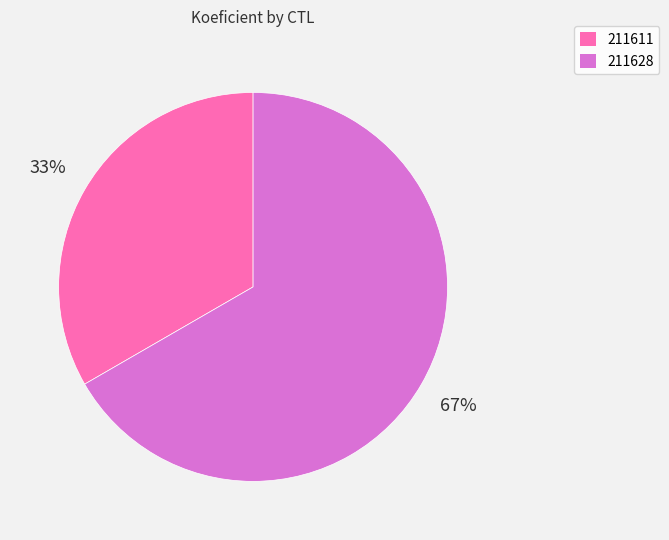

To the nearest percent, what is the average slice percentage?

50%